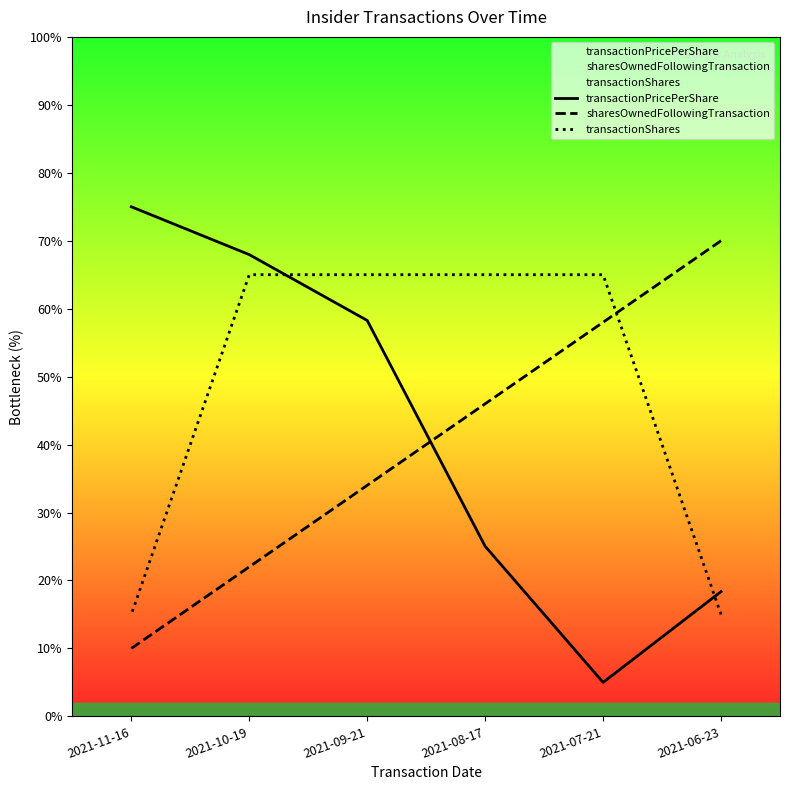

How many intersections are there between sharesOwnedFollowingTransaction and transactionPricePerShare?

1